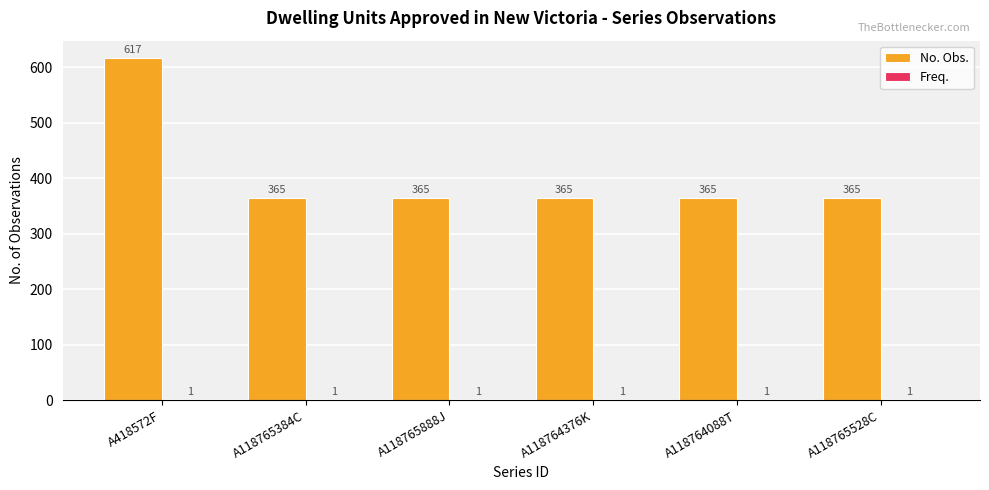

What is the total value across all series at A118765384C?

366